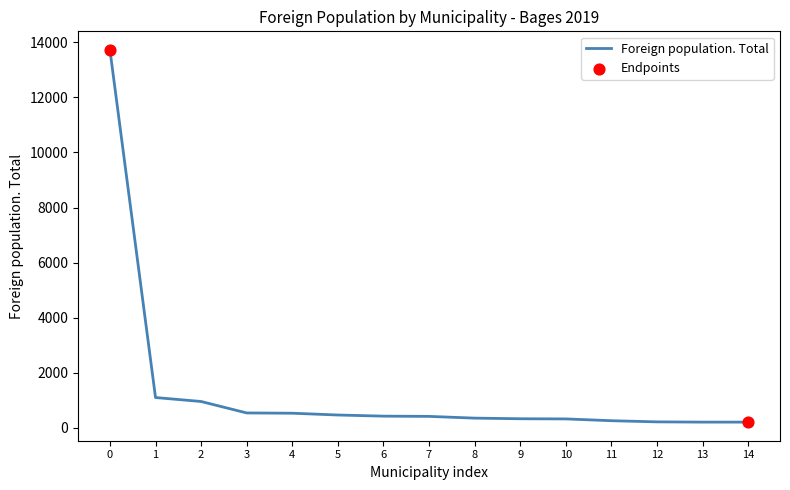

What is the change in value from 2 to 5?

-491